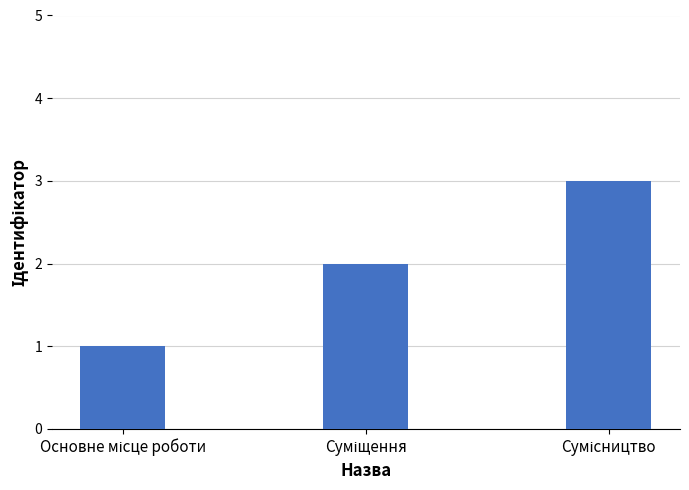

What is the sum of all values?

6